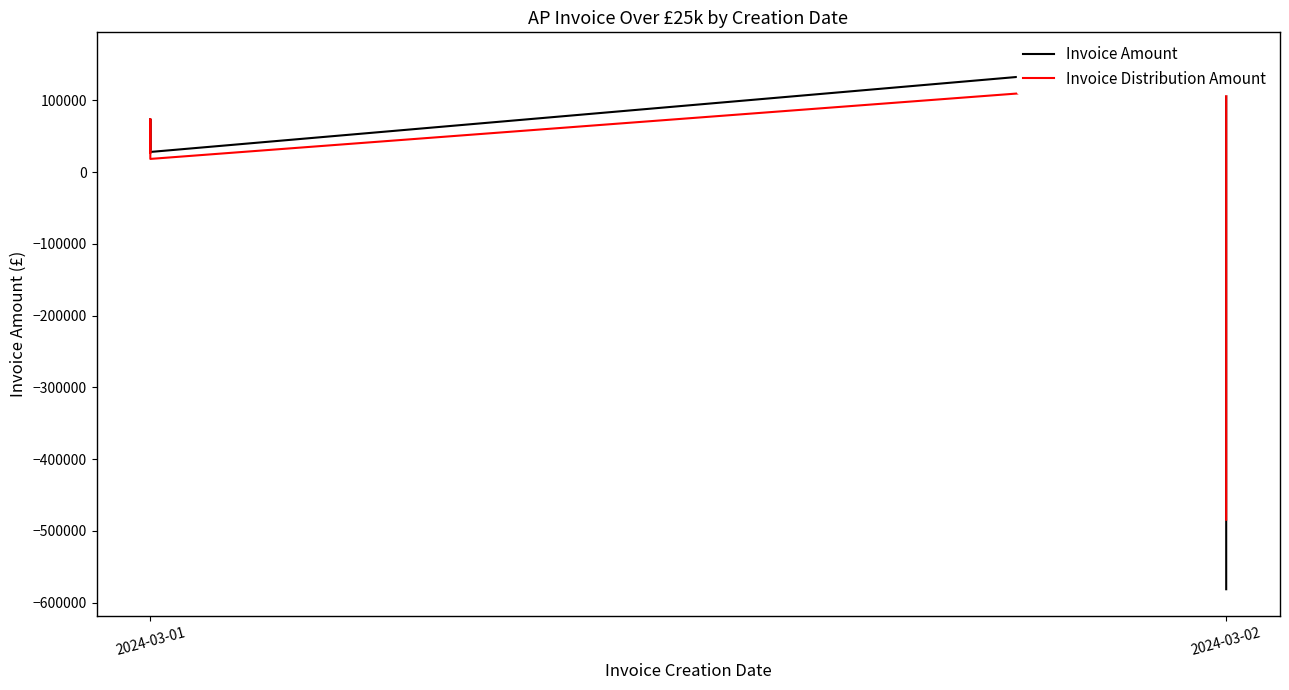

Where do Invoice Amount and Invoice Distribution Amount first cross each other?

2024-03-02 and 2024-03-02